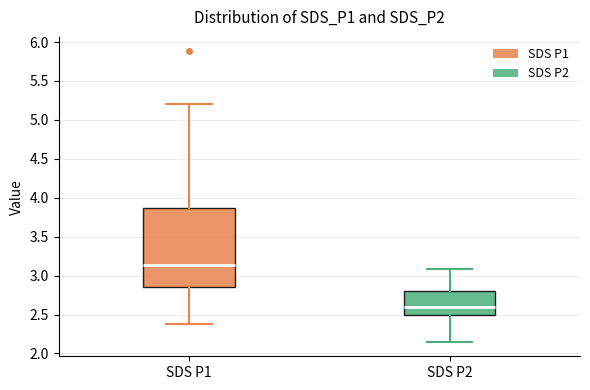

Comparing the boxes themselves (not the whiskers), which one is the tallest?

SDS P1